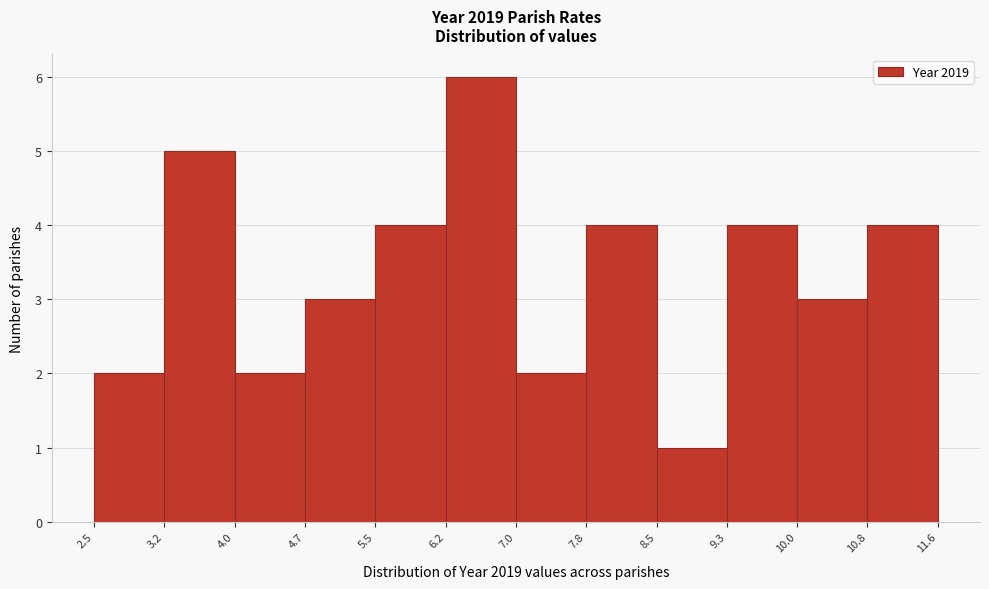

How tall is the bar that spans 2.5 to 3.2 on the x-axis? The values are not printed on the chart, so give them approximately, as read against the axis.

2